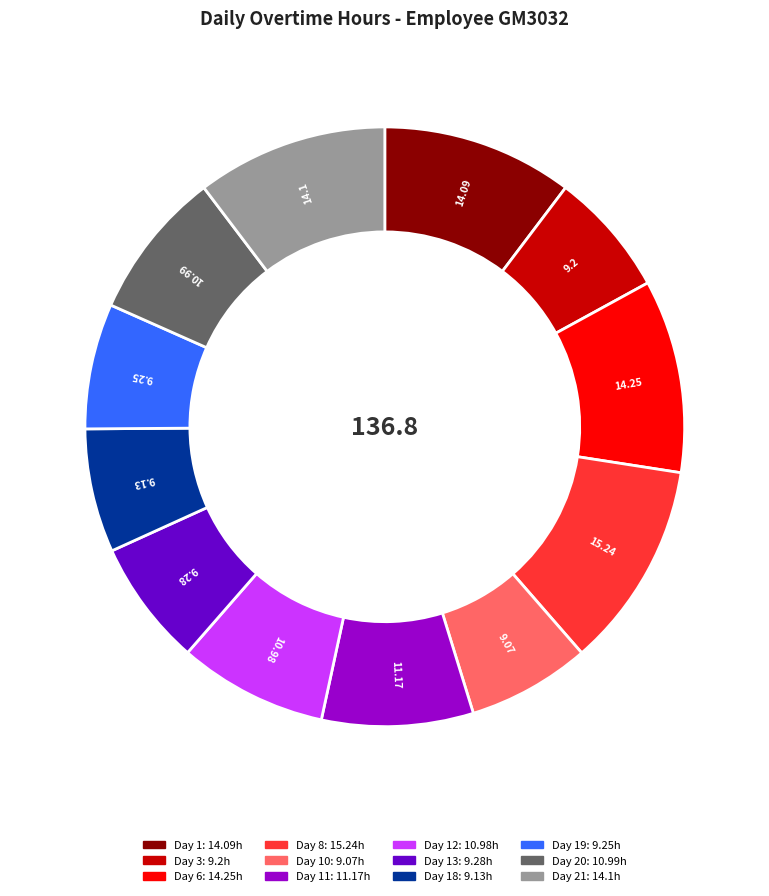

Does any single category account for the majority?

No